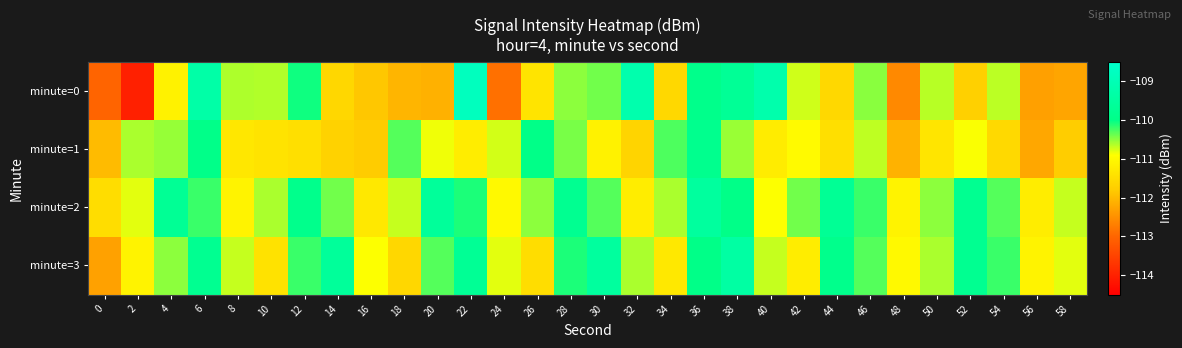

Rank the series by their maximum value, from lowest to highest.

minute=1, minute=2, minute=3, minute=0